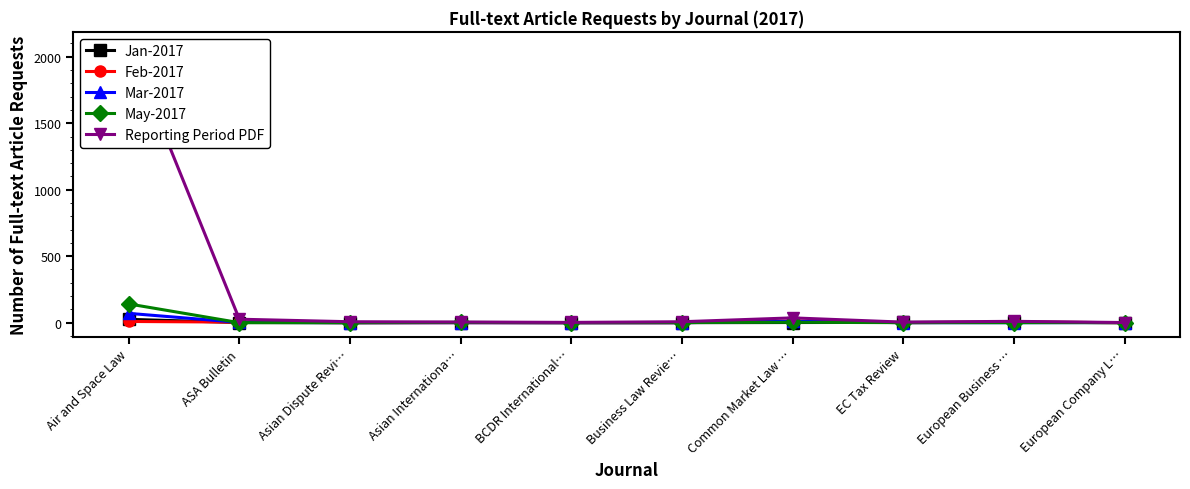

Which series has the largest total across all categories?

Reporting Period PDF